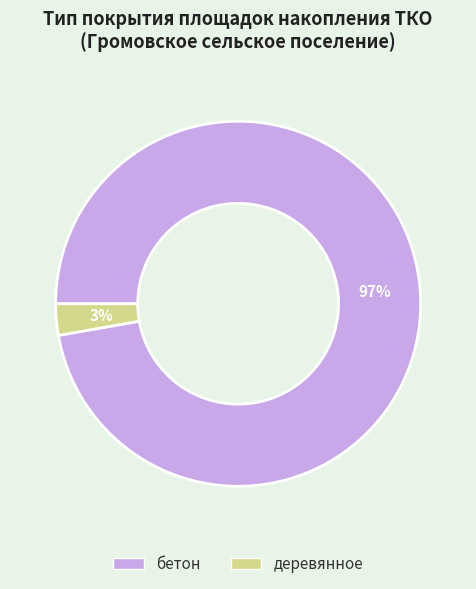

How many slices are in this pie chart?

2